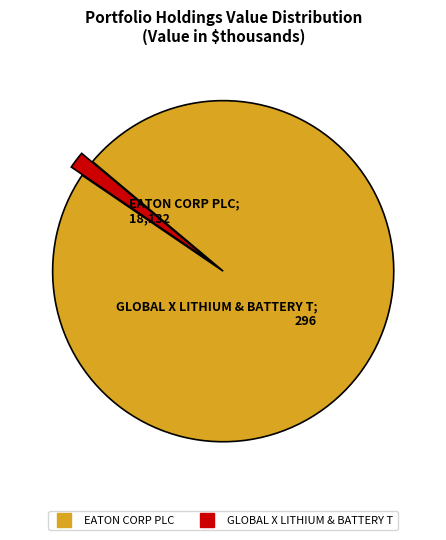

Which slice is the largest?

EATON CORP PLC